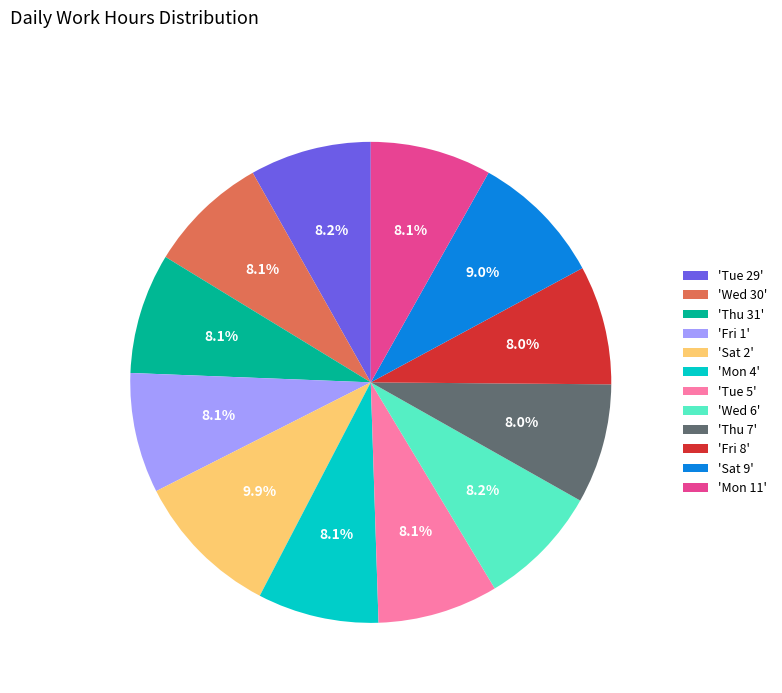

Which slice is the largest?

'Sat 2'